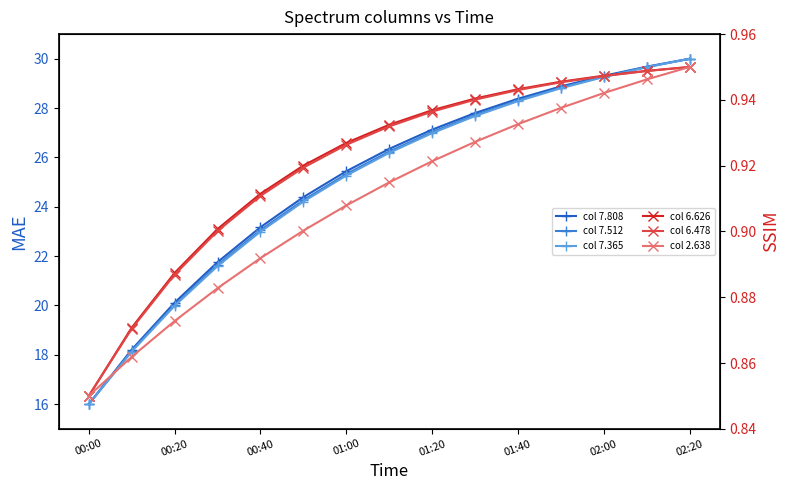

What are all the series names shown in the legend?

col 7.808, col 7.512, col 7.365, col 6.626, col 6.478, col 2.638